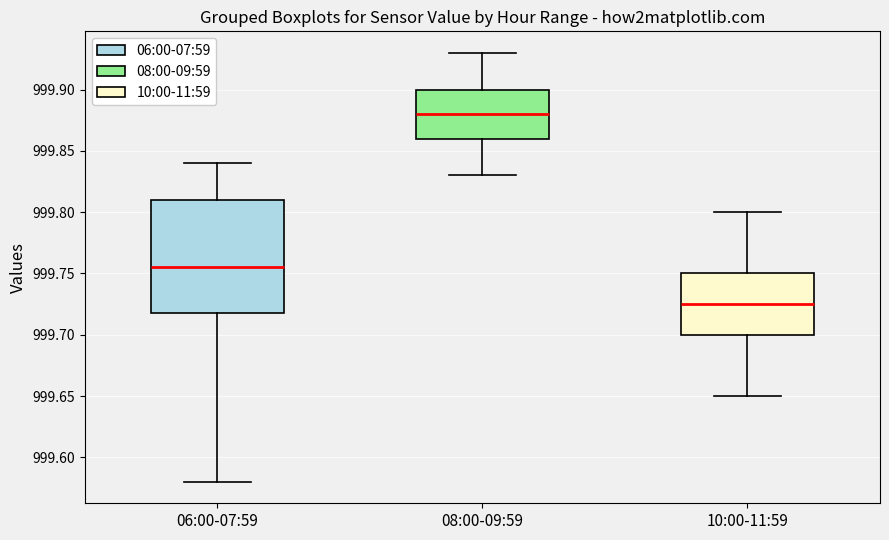

Reading left to right, transcribe this box plot: for each box, give where its median line is, the range the box spans, and where its two whiskers end, as read against the y-axis. The values are not printed on the chart, so give them approximately, as read against the axis.

06:00-07:59: median 999.755, box 999.720 to 999.810, whiskers 999.580 to 999.840
08:00-09:59: median 999.880, box 999.860 to 999.900, whiskers 999.830 to 999.930
10:00-11:59: median 999.725, box 999.700 to 999.750, whiskers 999.650 to 999.800